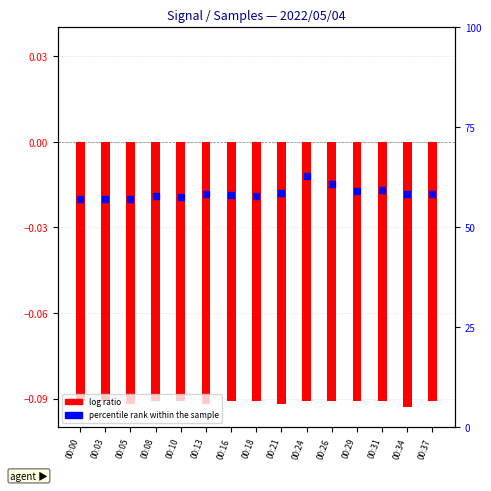

Which series contains the lowest Y value?

log ratio